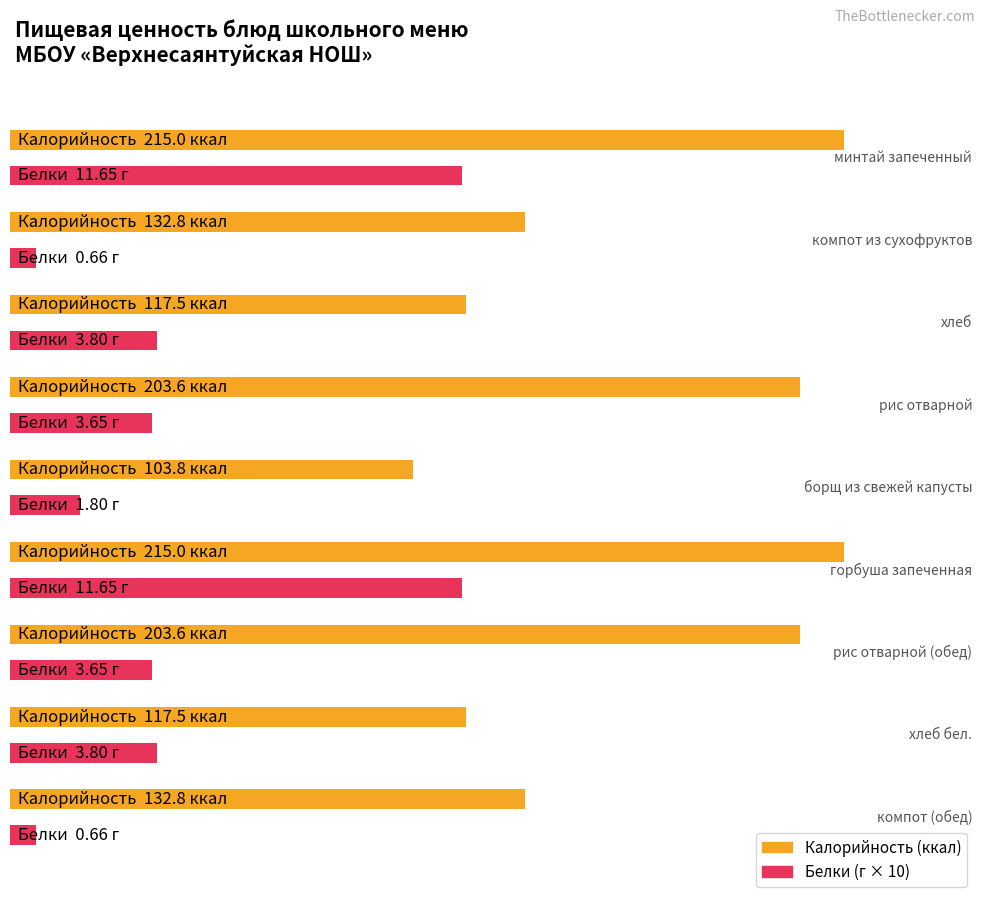

Reading right to left, what are all the values shown in this chart?

Калорийность: компот (обед)=132.8	хлеб бел.=117.5	рис отварной (обед)=203.6	горбуша запеченная=215.0	борщ из свежей капусты=103.8	рис отварной=203.6	хлеб=117.5	компот из сухофруктов=132.8	минтай запеченный=215.0
Белки: компот (обед)=0.7	хлеб бел.=3.8	рис отварной (обед)=3.6	горбуша запеченная=11.7	борщ из свежей капусты=1.8	рис отварной=3.6	хлеб=3.8	компот из сухофруктов=0.7	минтай запеченный=11.7